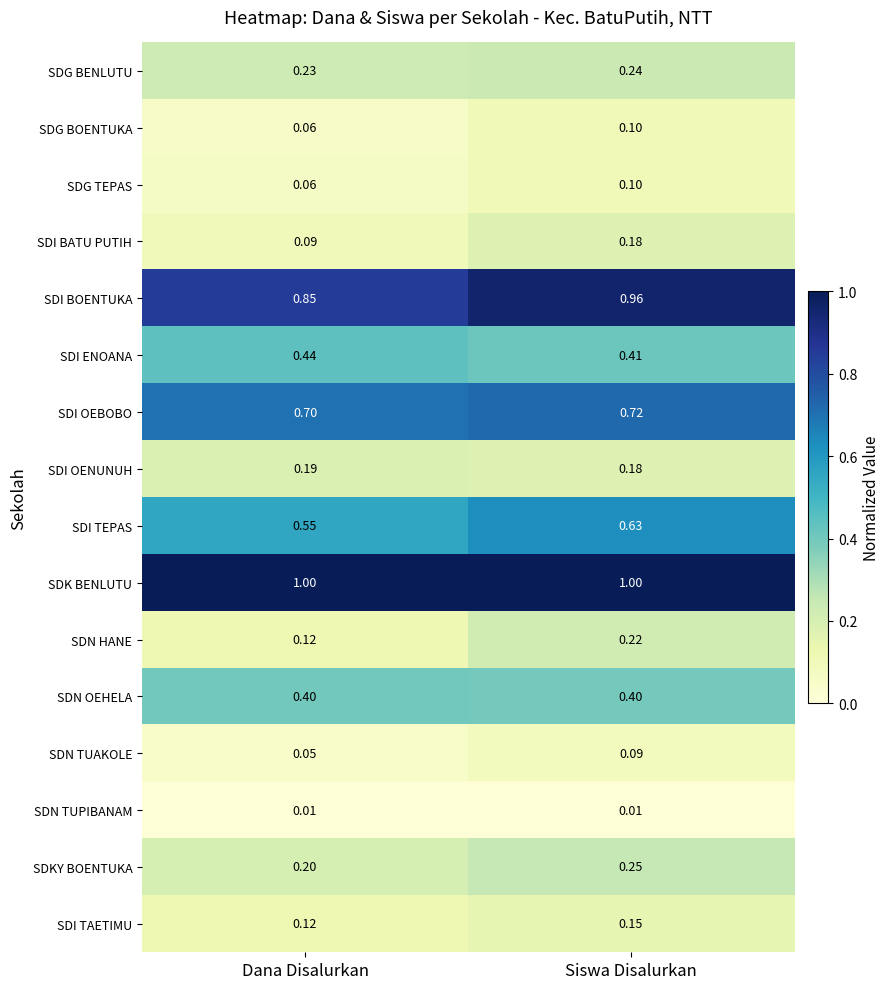

Which series has the widest spread of values?

SDI BOENTUKA